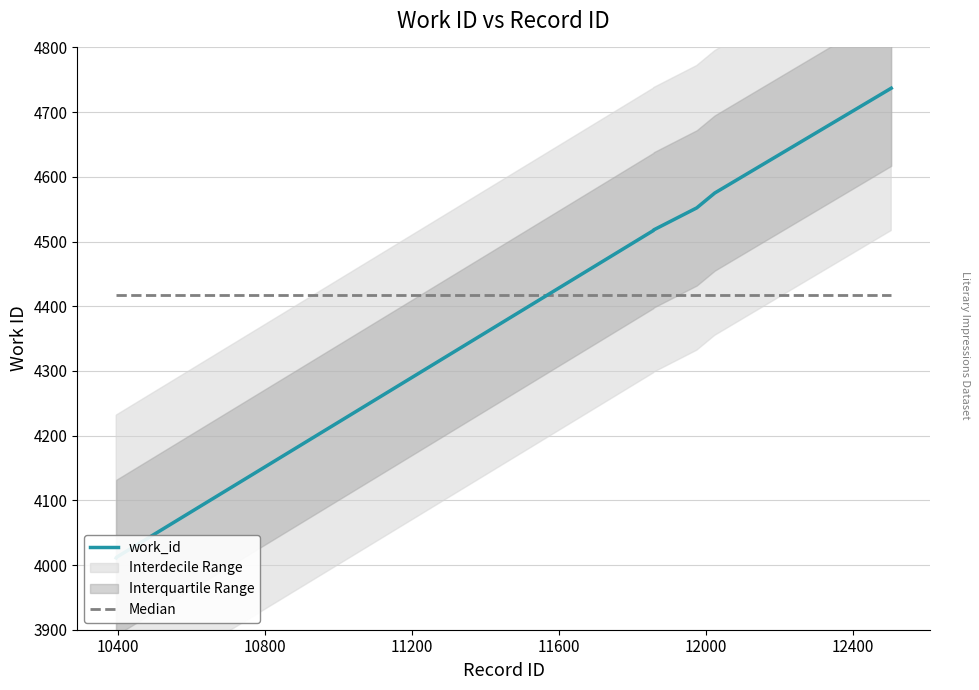

List the series in order of their peak value, lowest first.

Median, work_id